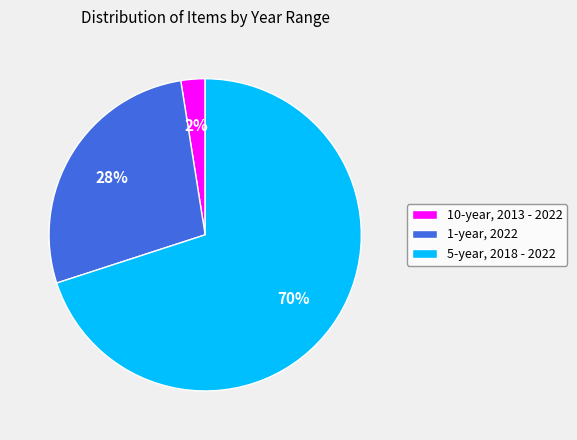

Which slice is the largest?

5-year, 2018 - 2022